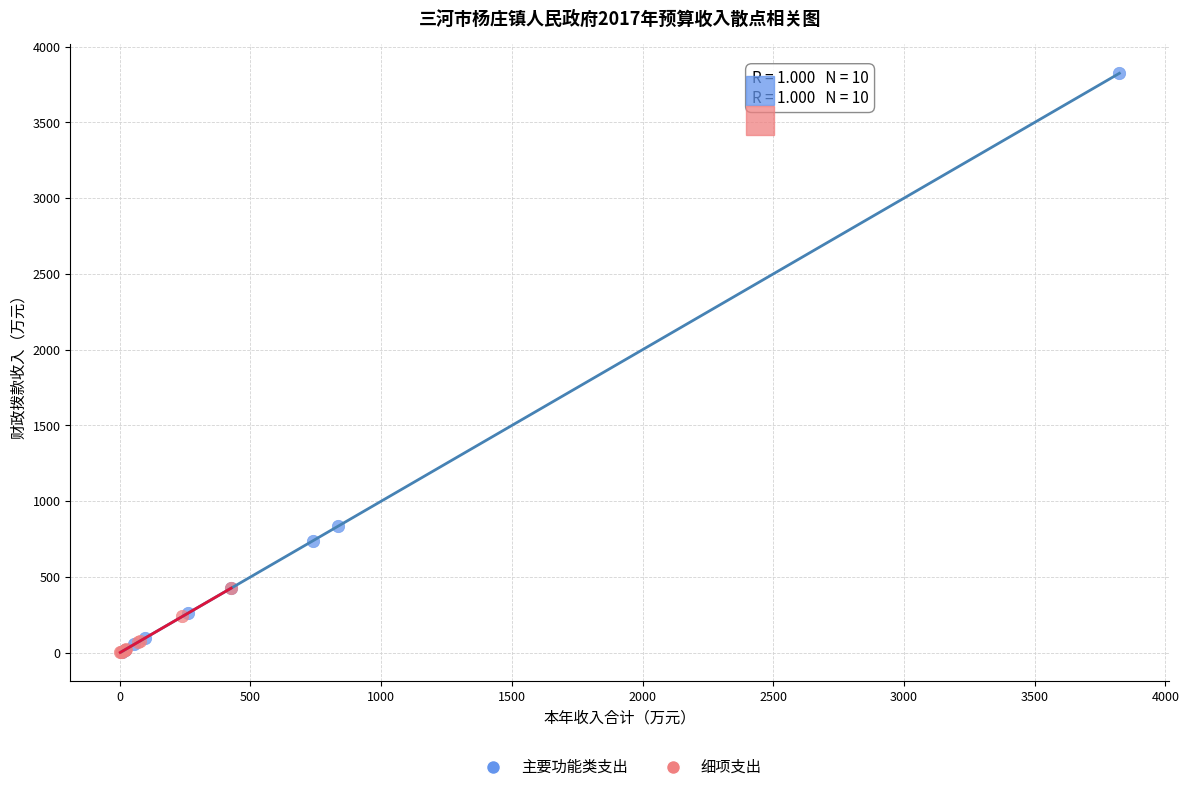

Which series has the largest Y range (max minus min)?

主要功能类支出